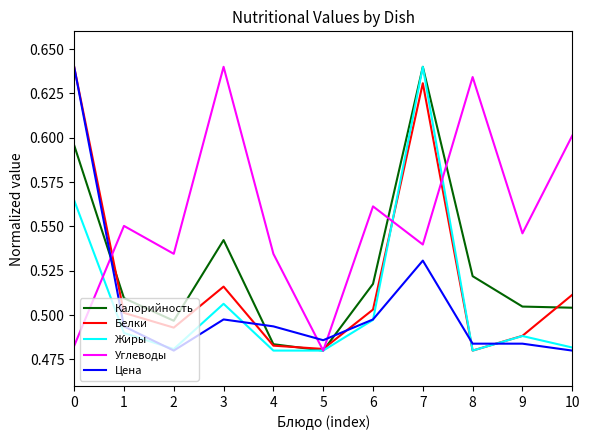

What is the total value across all series at 0?

2.9